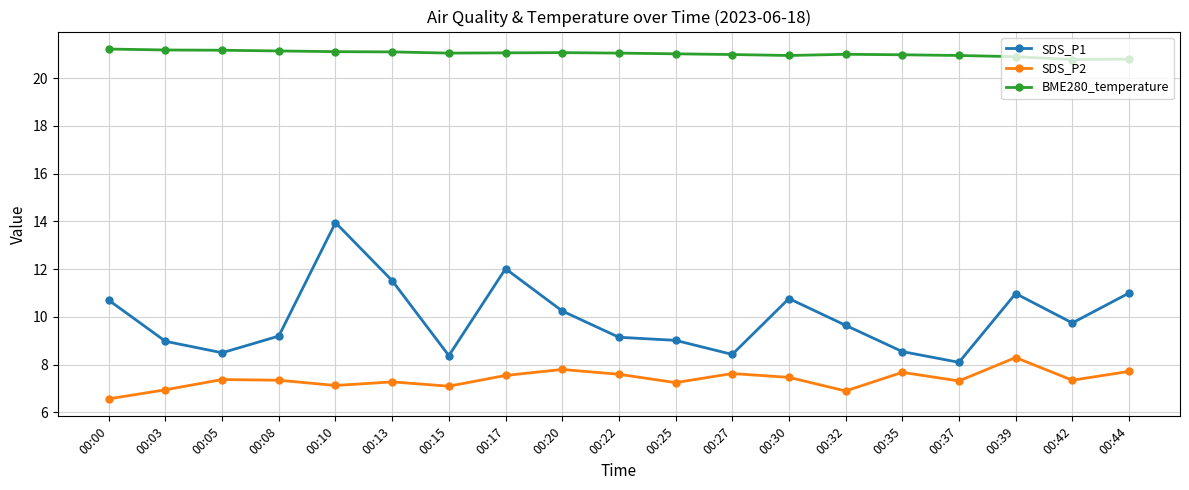

List the series in order of their overall mean, lowest first.

SDS_P2, SDS_P1, BME280_temperature